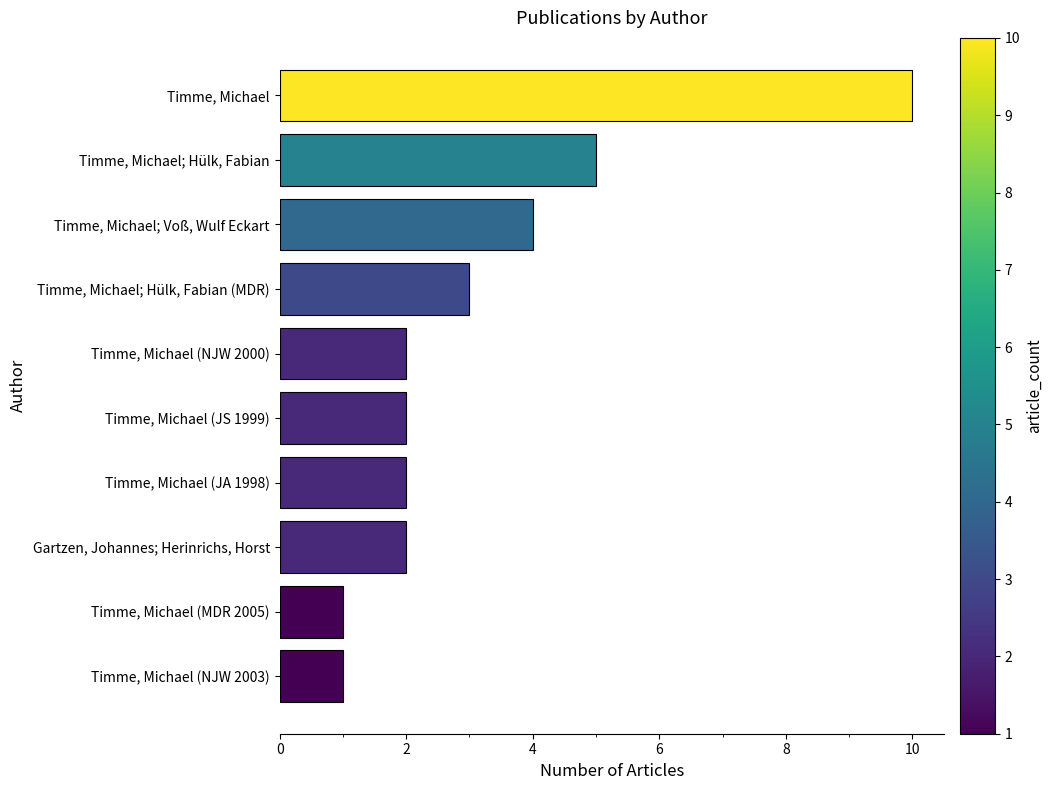

What value does the data have at Timme, Michael; Hülk, Fabian (MDR)?

3